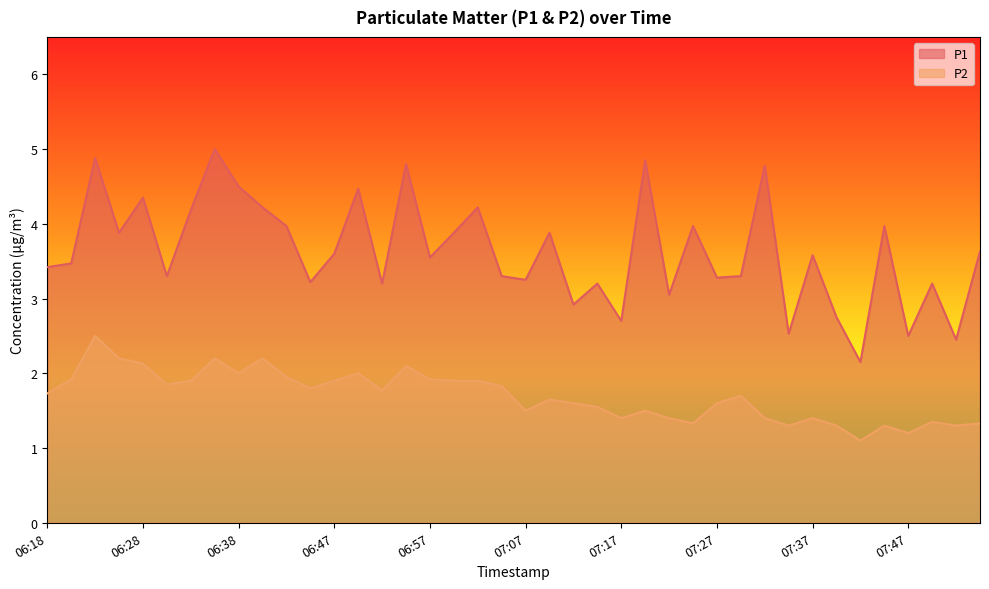

True or false: P1 and P2 cross at least once.

False